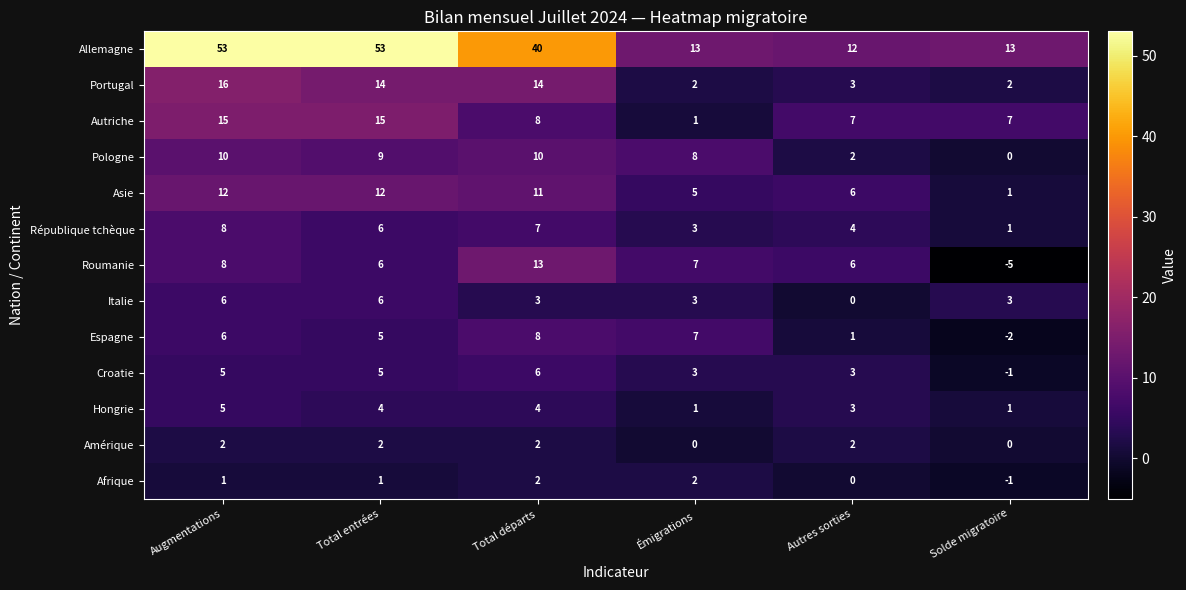

How many series are shown in this chart?

13